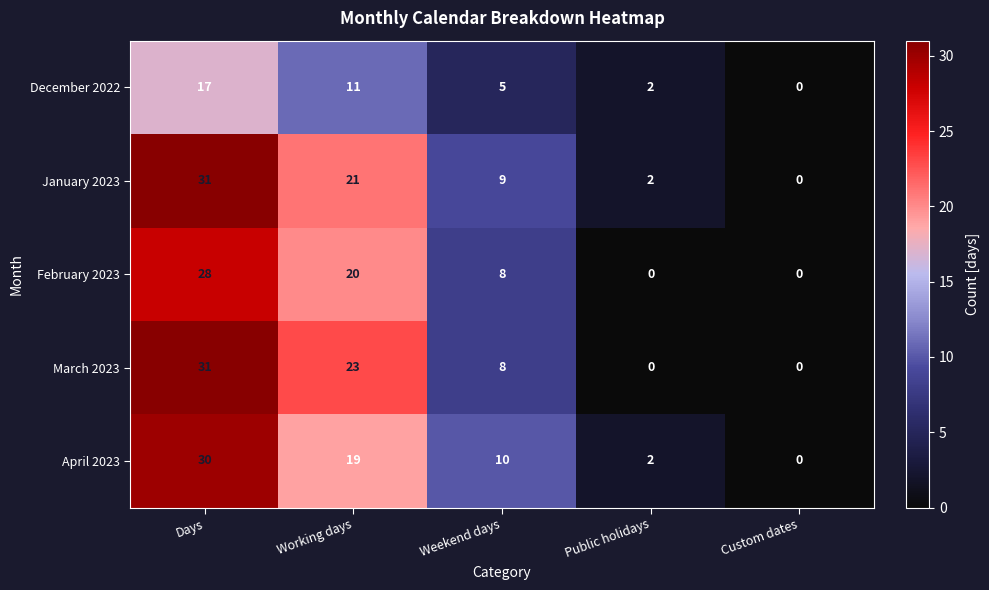

List the labels in order of April 2023 value, smallest first.

Custom dates, Public holidays, Weekend days, Working days, Days